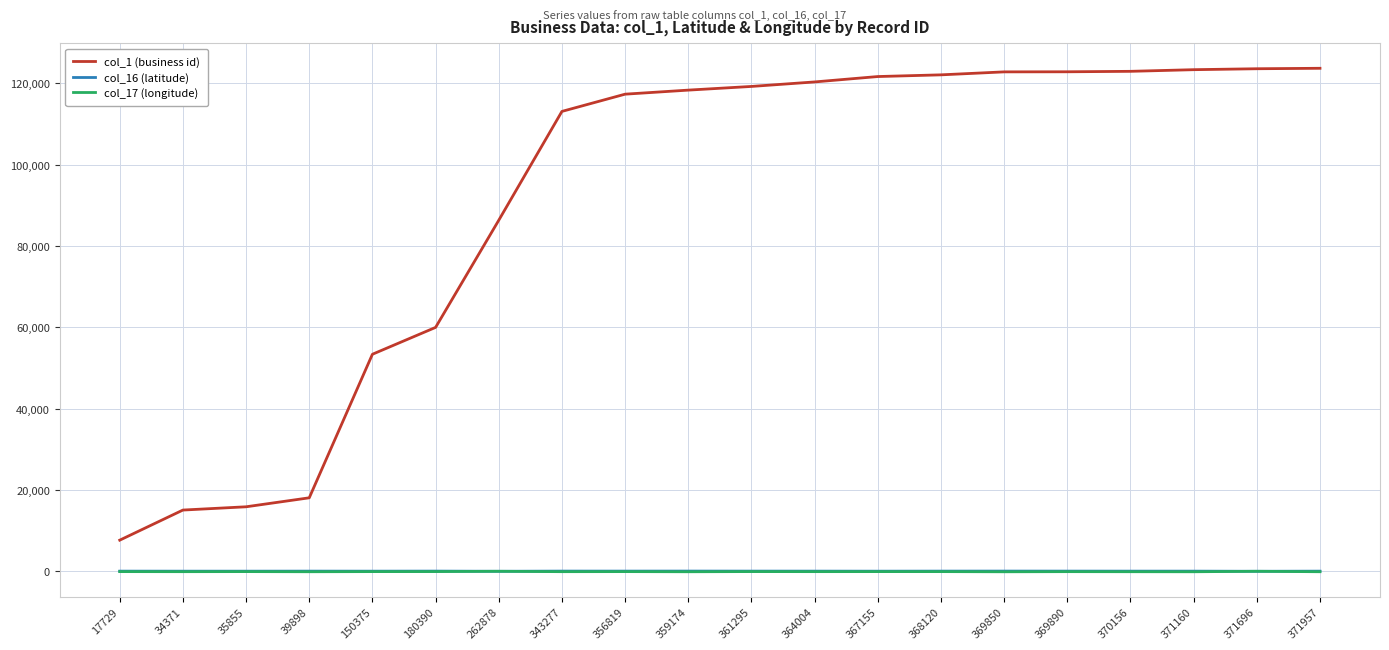

What is the difference between the col_17 (longitude) values at 35855 and 17729?

1.7